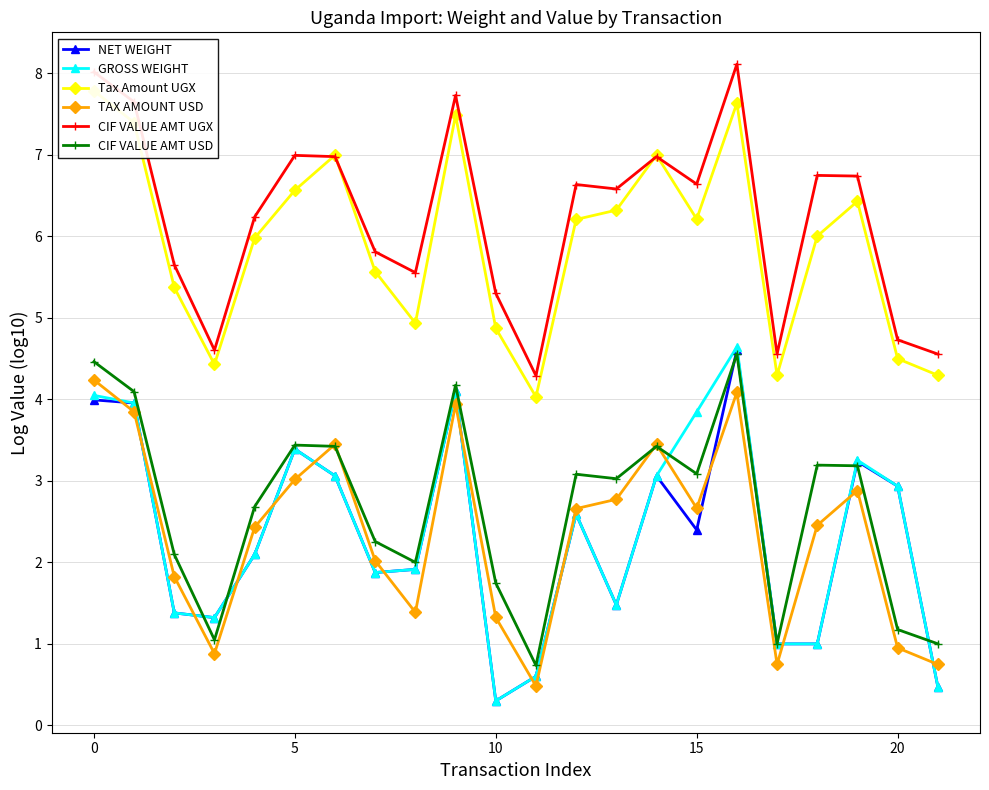

What is the approximate value of GROSS WEIGHT at 17?

1.0